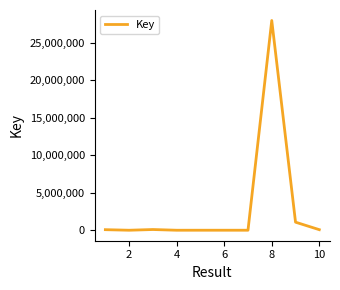

What is the greatest value displayed?

27954771